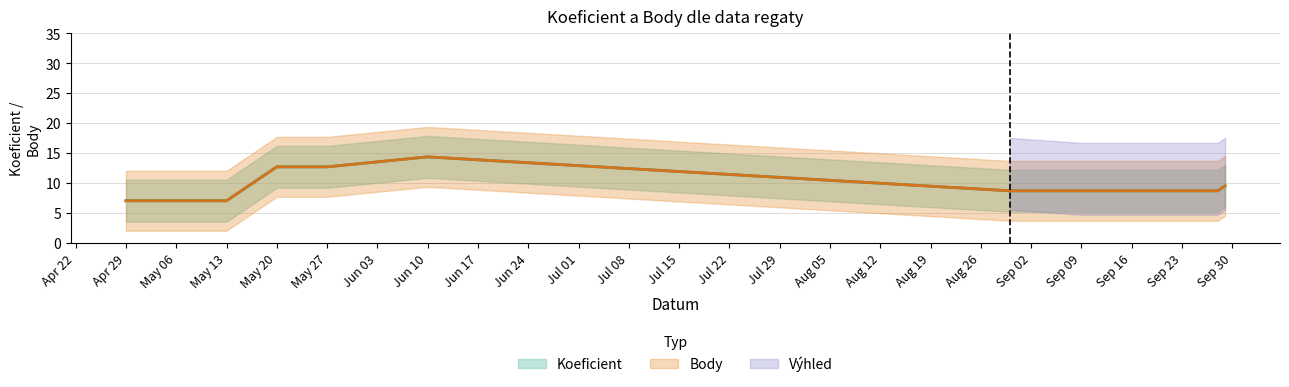

Between 2 and 7, which series saw the biggest shift?

Koeficient